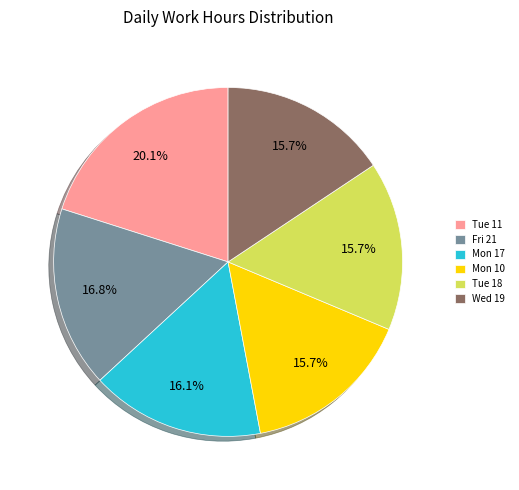

Does Tue 18 account for over 50% of the chart?

No